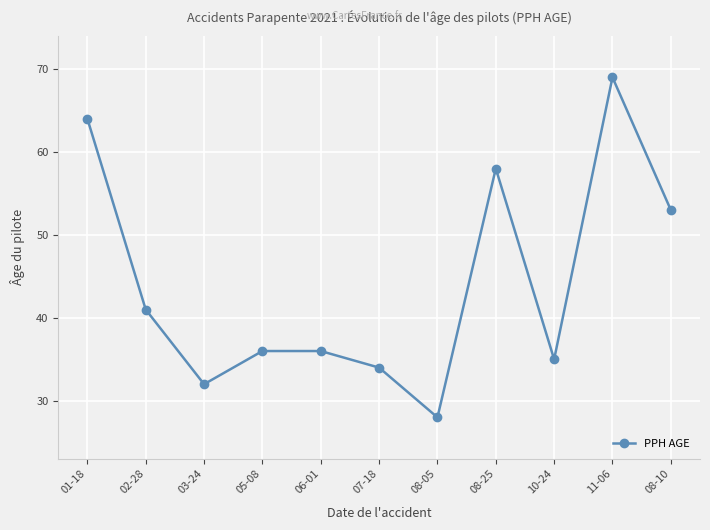

Is it true that the value at 07-18 is 9?

False